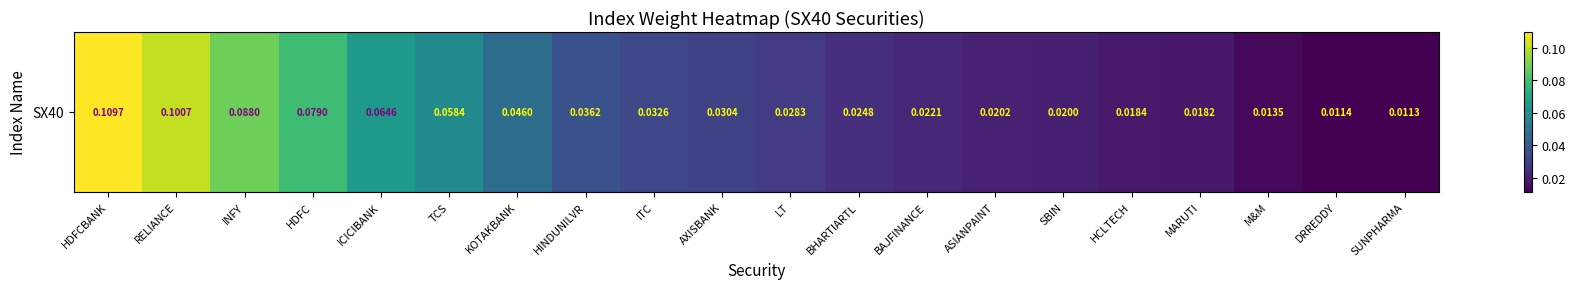

Rank the categories by value from lowest to highest.

SUNPHARMA, DRREDDY, M&M, MARUTI, HCLTECH, SBIN, ASIANPAINT, BAJFINANCE, BHARTIARTL, LT, AXISBANK, ITC, HINDUNILVR, KOTAKBANK, TCS, ICICIBANK, HDFC, INFY, RELIANCE, HDFCBANK